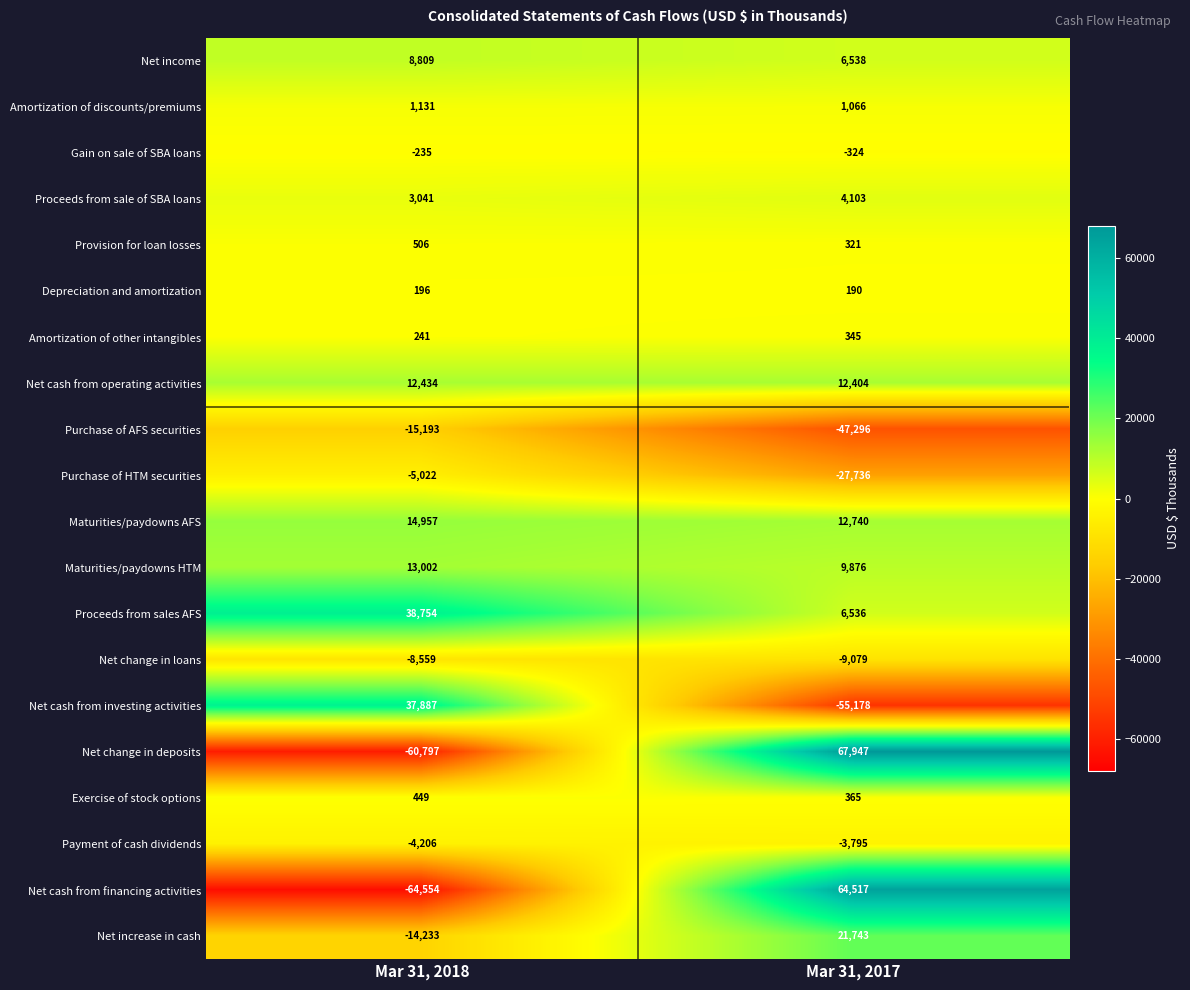

Read the Net cash from financing activities value at Mar 31, 2017, to the nearest 10.

64520